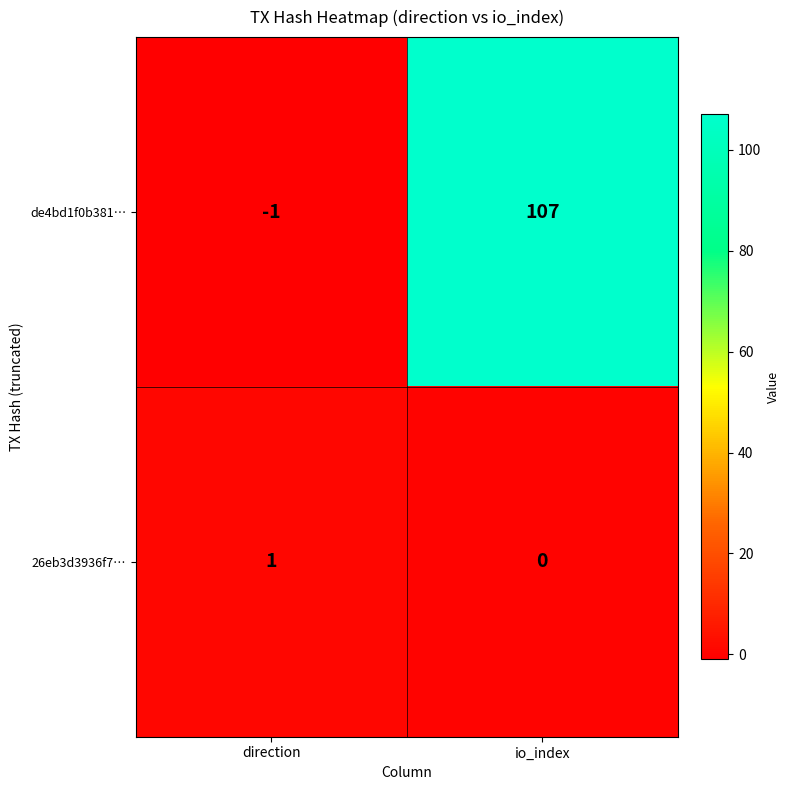

What is the sum of all de4bd1f0b381… values?

106